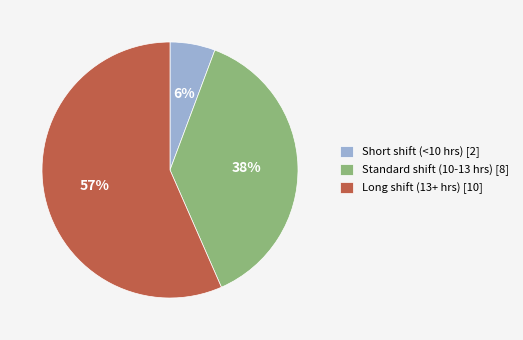

What percentage is the Short shift (<10 hrs) [2] slice, to the nearest percent?

6%